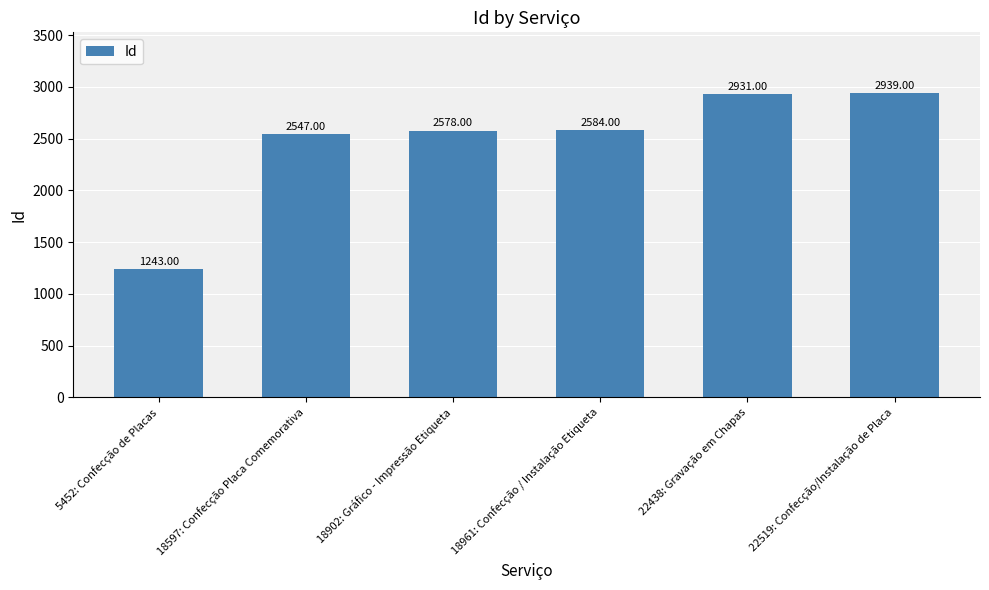

What is the difference between the values at 18961: Confecção / Instalação Etiqueta and 22519: Confecção/Instalação de Placa?

355